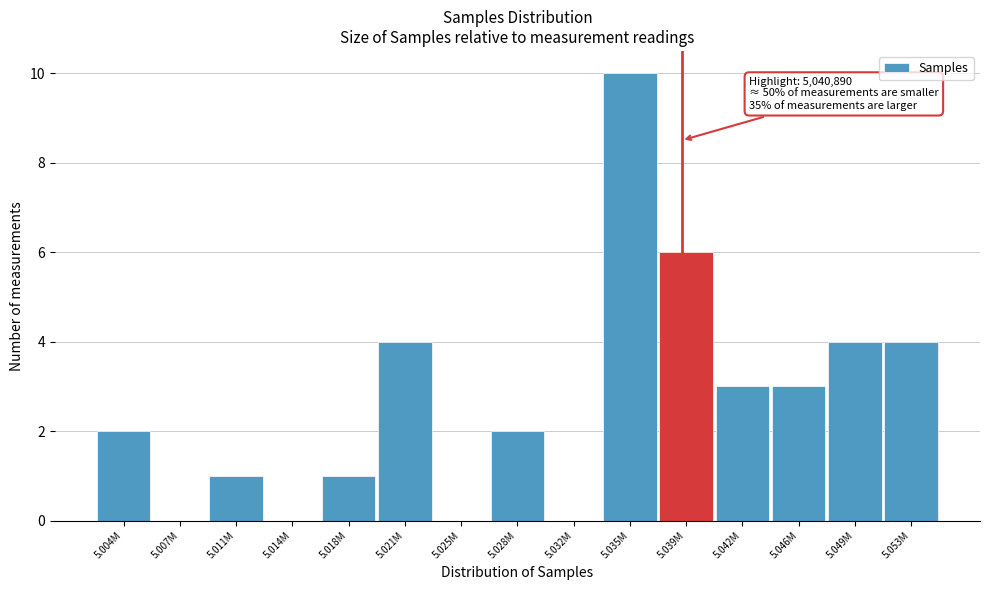

Reading left to right, list all the values displayed in this chart.

5.004M=2	5.007M=0	5.011M=1	5.014M=0	5.018M=1	5.021M=4	5.025M=0	5.028M=2	5.032M=0	5.035M=10	5.039M=6	5.042M=3	5.046M=3	5.049M=4	5.053M=4